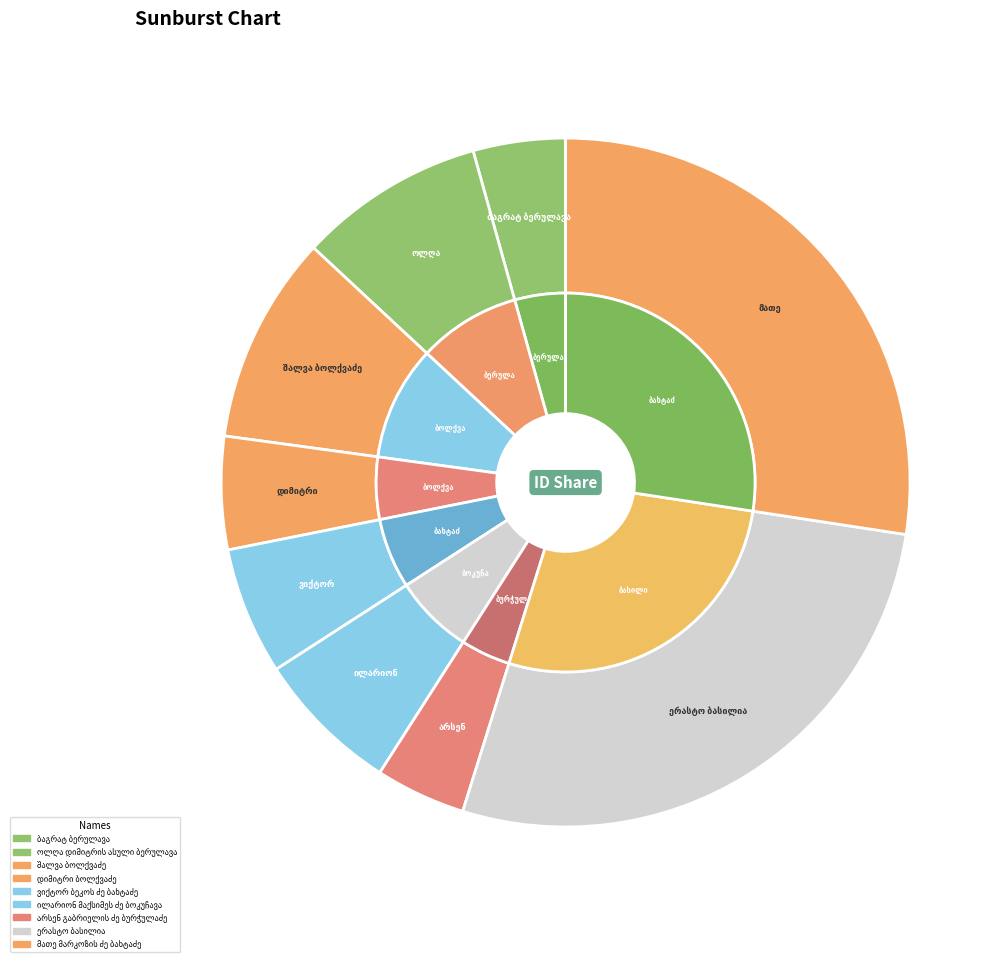

Count the number of slices in the pie.

9